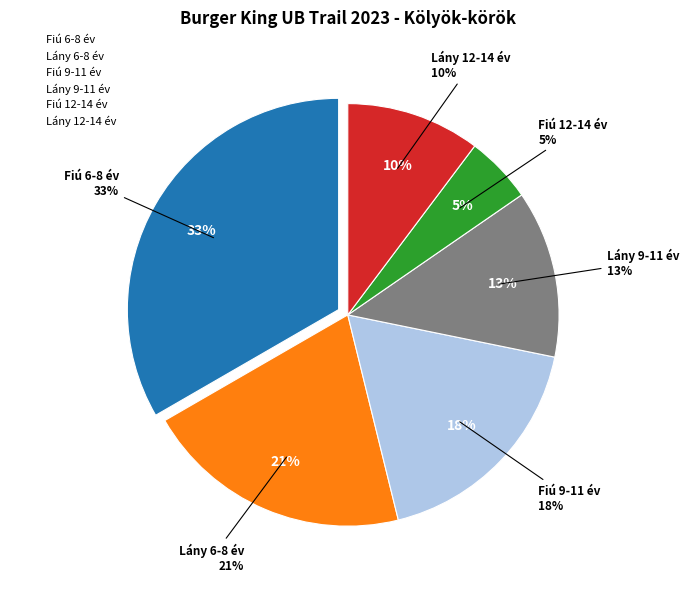

To the nearest percent, what portion does Lány 12-14 év represent?

10%